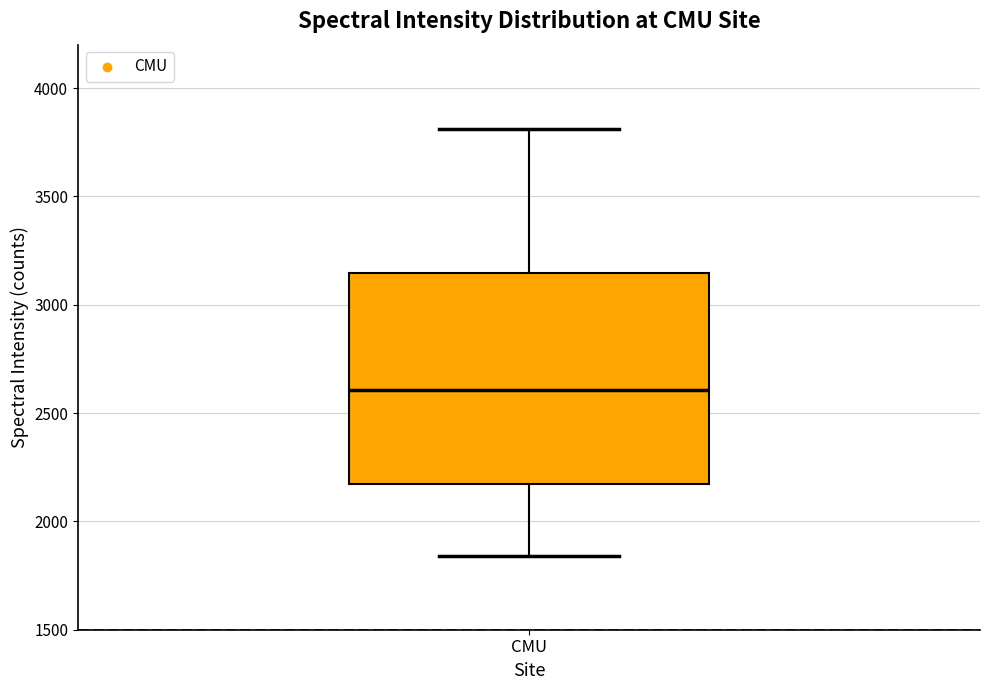

Where does the median line of the box for CMU sit on the y-axis? The values are not printed on the chart, so give them approximately, as read against the axis.

2600